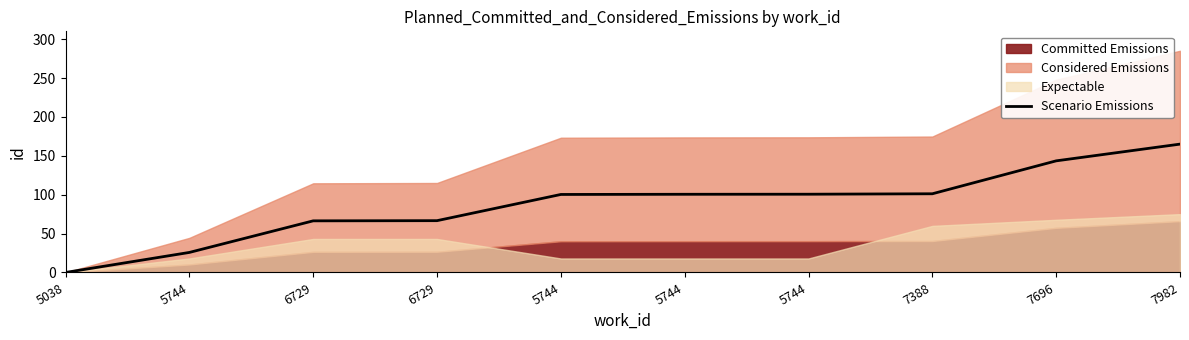

What is the change in value from 5744 to 7388?

+0.7